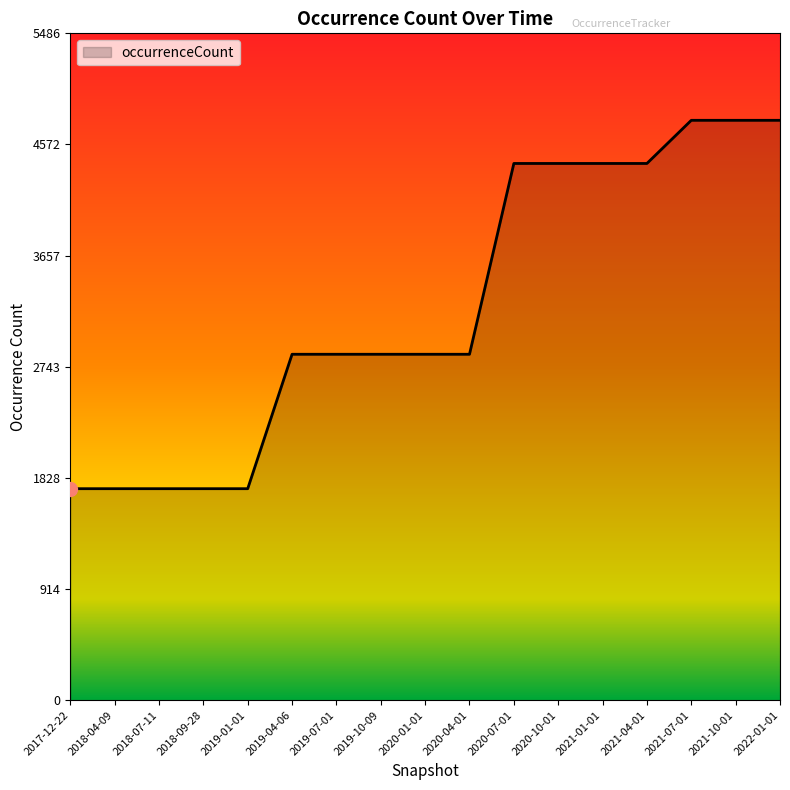

What is the average value?

3230